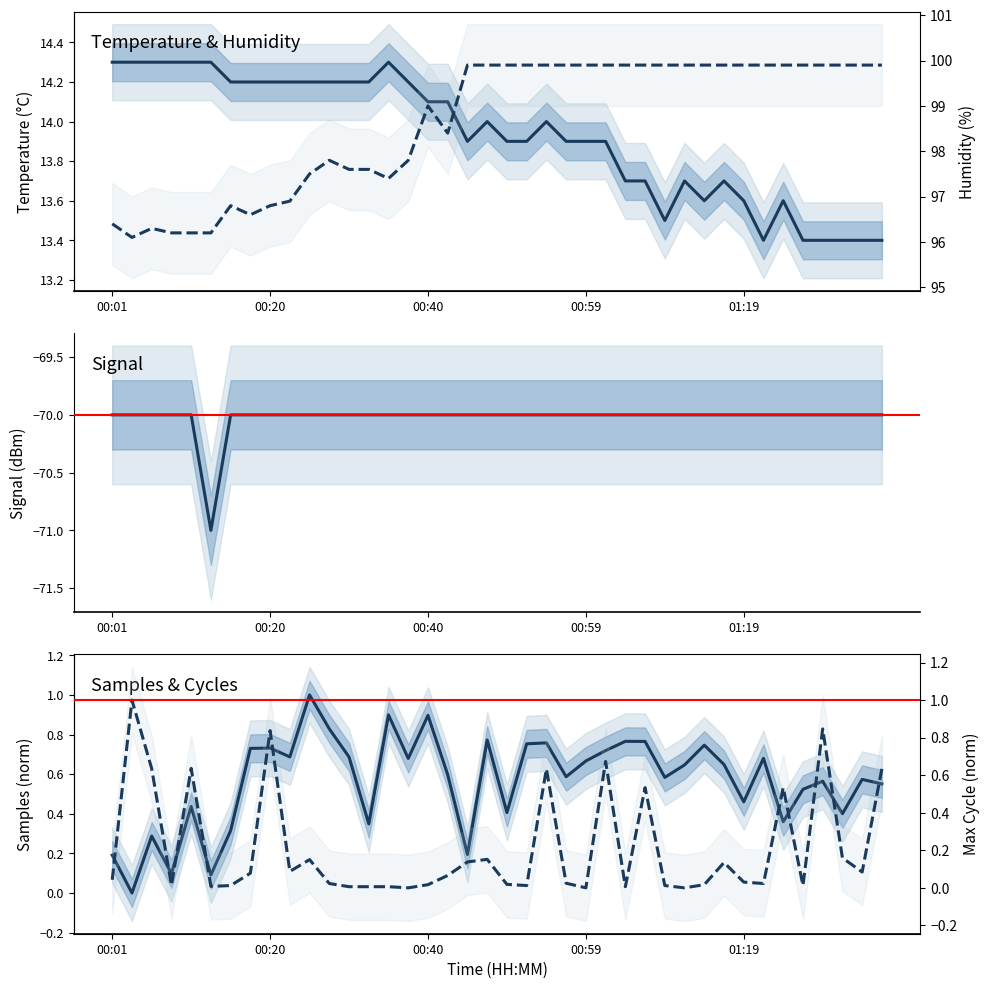

Reading left to right, list all the values displayed in this chart.

Temp: 14.3	14.3	14.3	14.3	14.3	14.3	14.2	14.2	14.2	14.2	14.2	14.2	14.2	14.2	14.3	14.2	14.1	14.1	13.9	14.0	13.9	13.9	14.0	13.9	13.9	13.9	13.7	13.7	13.5	13.7	13.6	13.7	13.6	13.4	13.6	13.4	13.4	13.4	13.4	13.4
Signal: -70.0	-70.0	-70.0	-70.0	-70.0	-71.0	-70.0	-70.0	-70.0	-70.0	-70.0	-70.0	-70.0	-70.0	-70.0	-70.0	-70.0	-70.0	-70.0	-70.0	-70.0	-70.0	-70.0	-70.0	-70.0	-70.0	-70.0	-70.0	-70.0	-70.0	-70.0	-70.0	-70.0	-70.0	-70.0	-70.0	-70.0	-70.0	-70.0	-70.0
Samples (norm): 0.2	0.0	0.3	0.1	0.4	0.1	0.3	0.7	0.7	0.7	1.0	0.8	0.7	0.3	0.9	0.7	0.9	0.6	0.2	0.8	0.4	0.8	0.8	0.6	0.7	0.7	0.8	0.8	0.6	0.6	0.7	0.6	0.5	0.7	0.4	0.5	0.6	0.4	0.6	0.6
Humidity: 96.4	96.1	96.3	96.2	96.2	96.2	96.8	96.6	96.8	96.9	97.5	97.8	97.6	97.6	97.4	97.8	99.0	98.4	99.9	99.9	99.9	99.9	99.9	99.9	99.9	99.9	99.9	99.9	99.9	99.9	99.9	99.9	99.9	99.9	99.9	99.9	99.9	99.9	99.9	99.9
Max_cycle (norm): 0.0	1.0	0.6	0.0	0.6	0.0	0.0	0.1	0.8	0.1	0.2	0.0	0.0	0.0	0.0	0.0	0.0	0.1	0.1	0.2	0.0	0.0	0.6	0.0	0.0	0.7	0.0	0.5	0.0	0.0	0.0	0.1	0.0	0.0	0.5	0.0	0.8	0.2	0.1	0.6